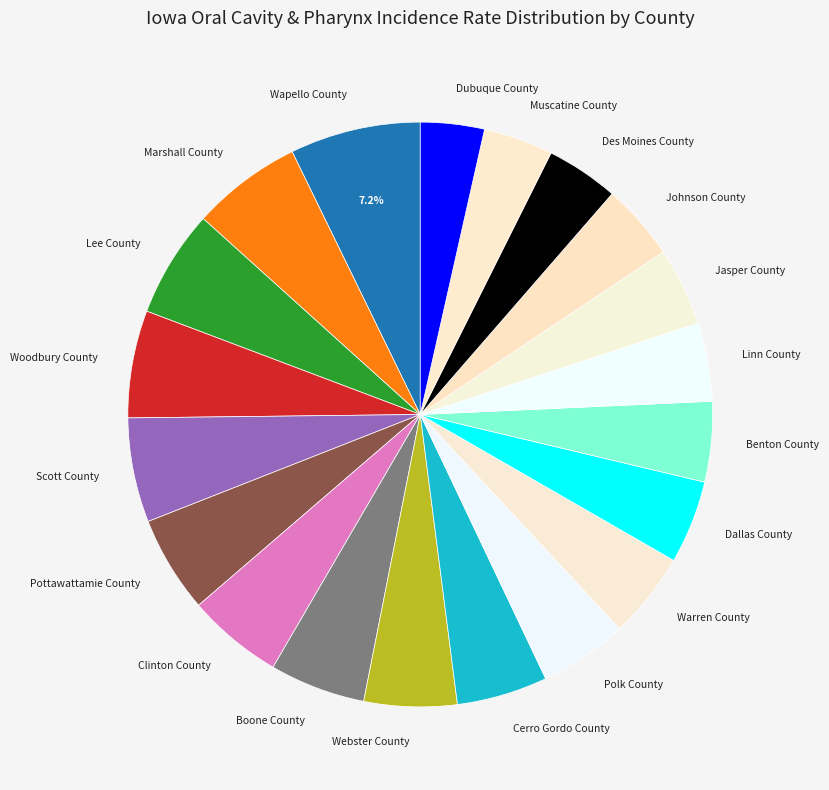

True or false: Lee County accounts for 6% of the total.

True